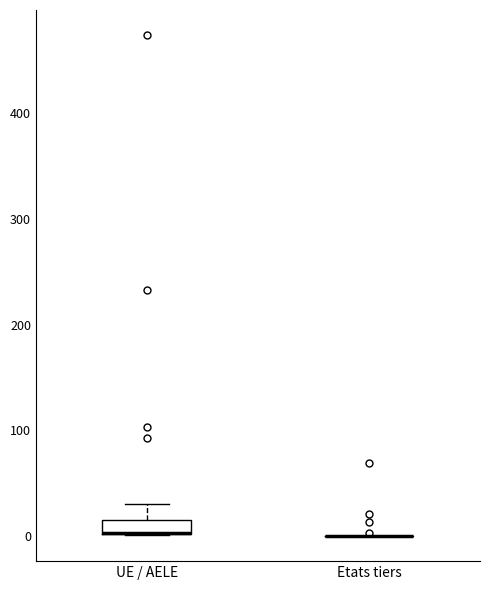

Comparing the boxes themselves (not the whiskers), which one is the tallest?

UE / AELE